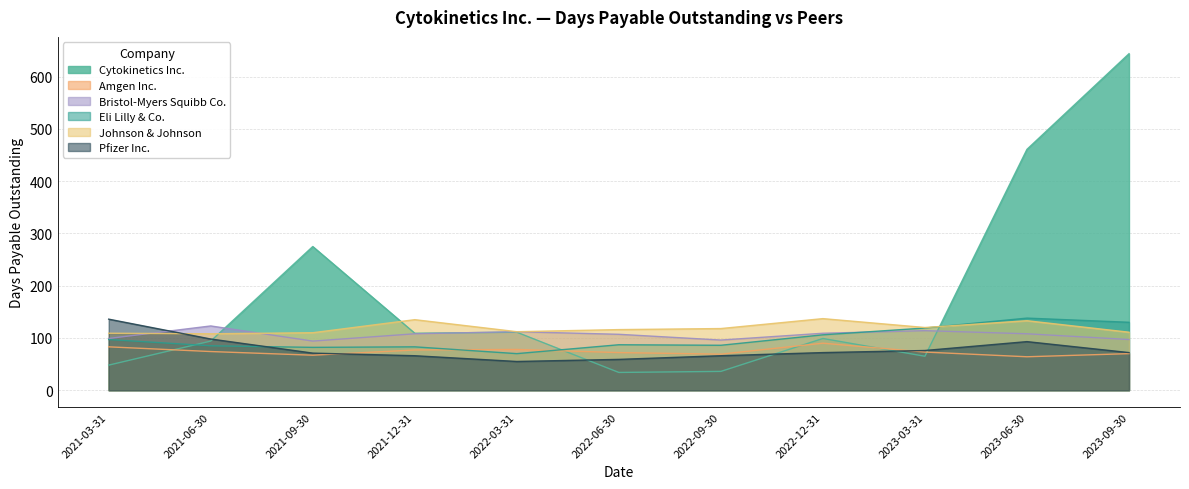

True or false: Johnson & Johnson has more than 1 points higher than both neighbors.

True